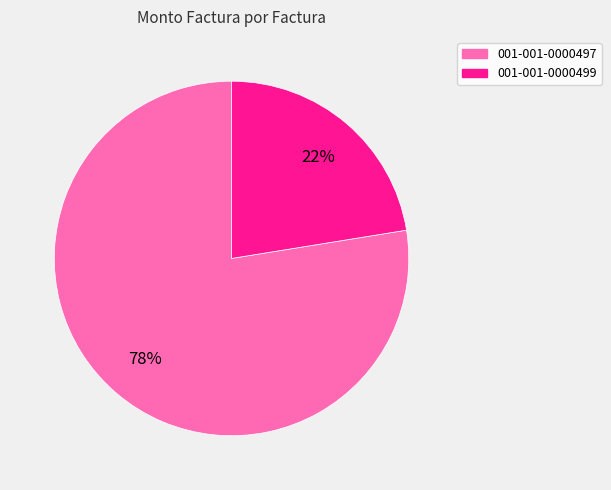

Does 001-001-0000497 account for over 50% of the chart?

Yes